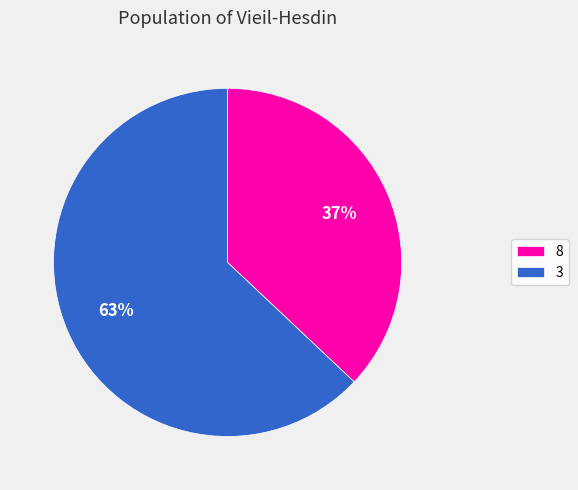

Which slice is the smallest?

8